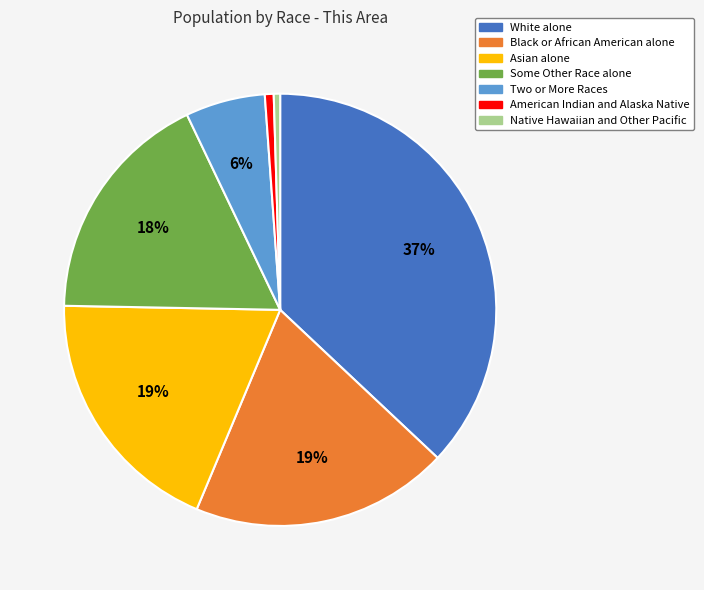

What is the largest slice in the pie chart?

White alone